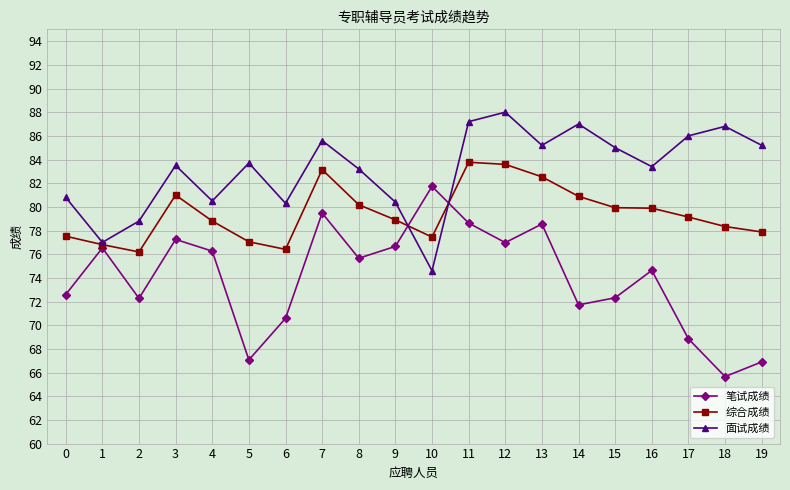

Which series has the largest total across all categories?

面试成绩